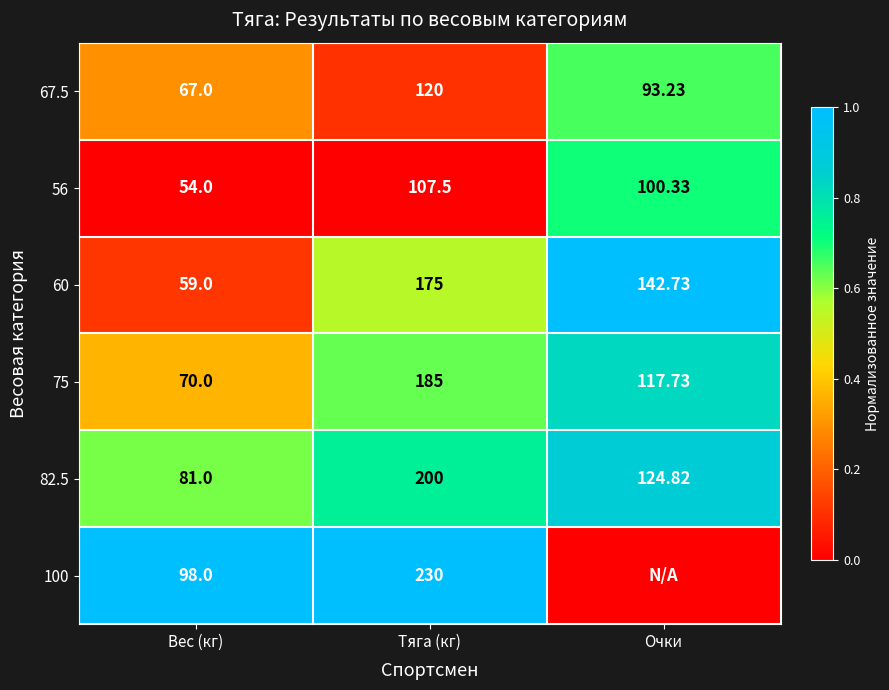

Rank the categories by 75 value from lowest to highest.

Вес (кг), Очки, Тяга (кг)